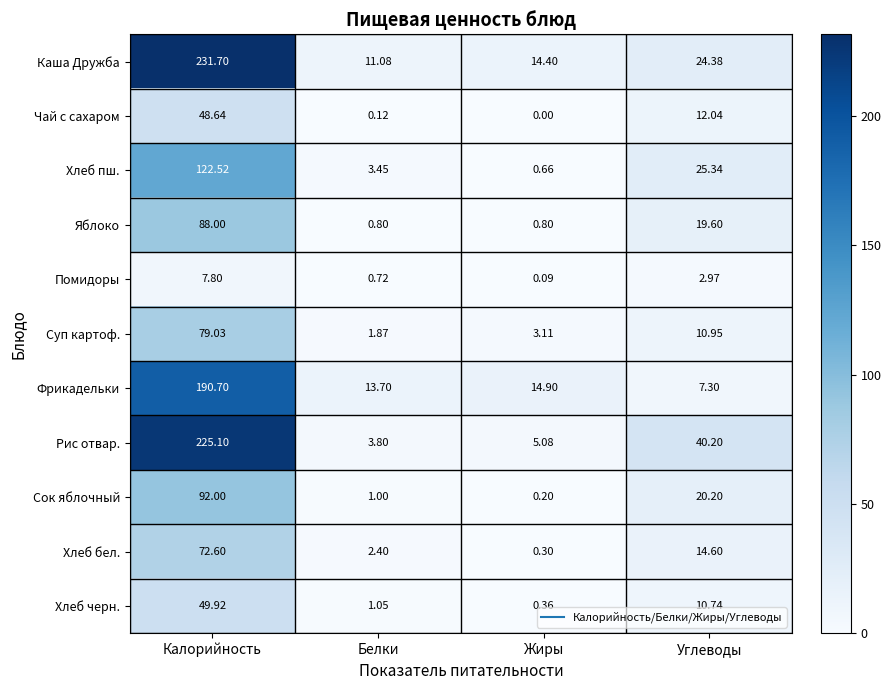

At which label is Каша Дружба closest to 121?

Углеводы